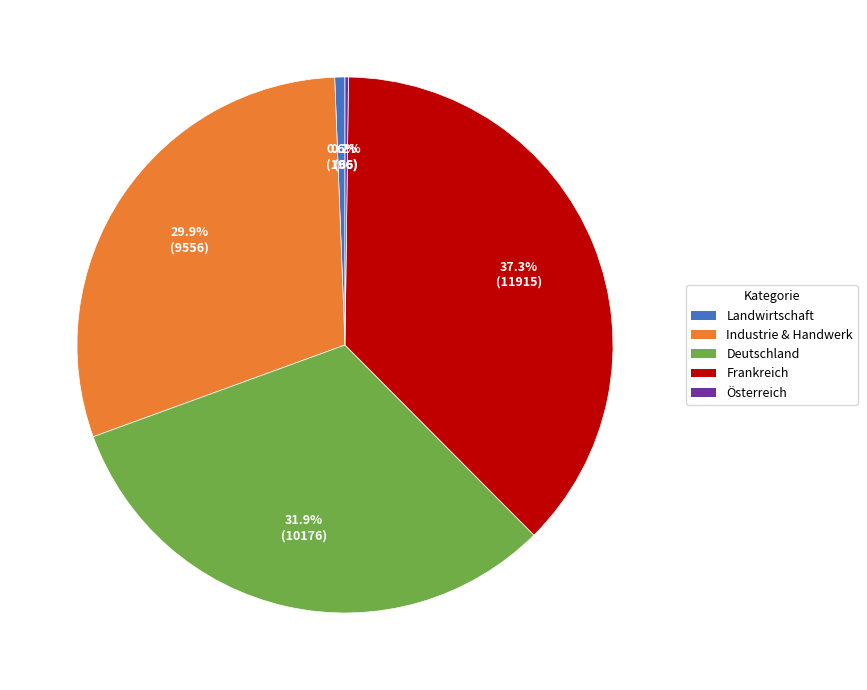

Which slice is the largest?

Frankreich